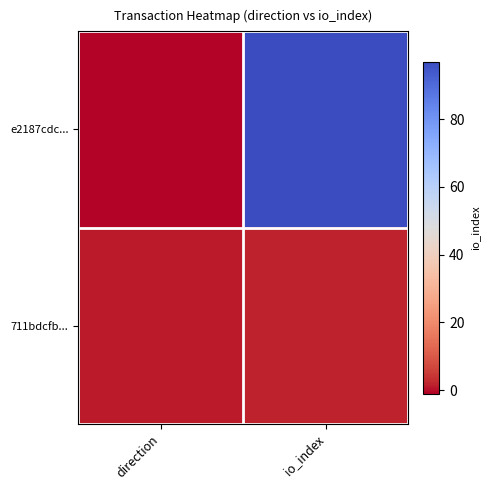

Which series has the largest total across all categories?

e2187cdc...